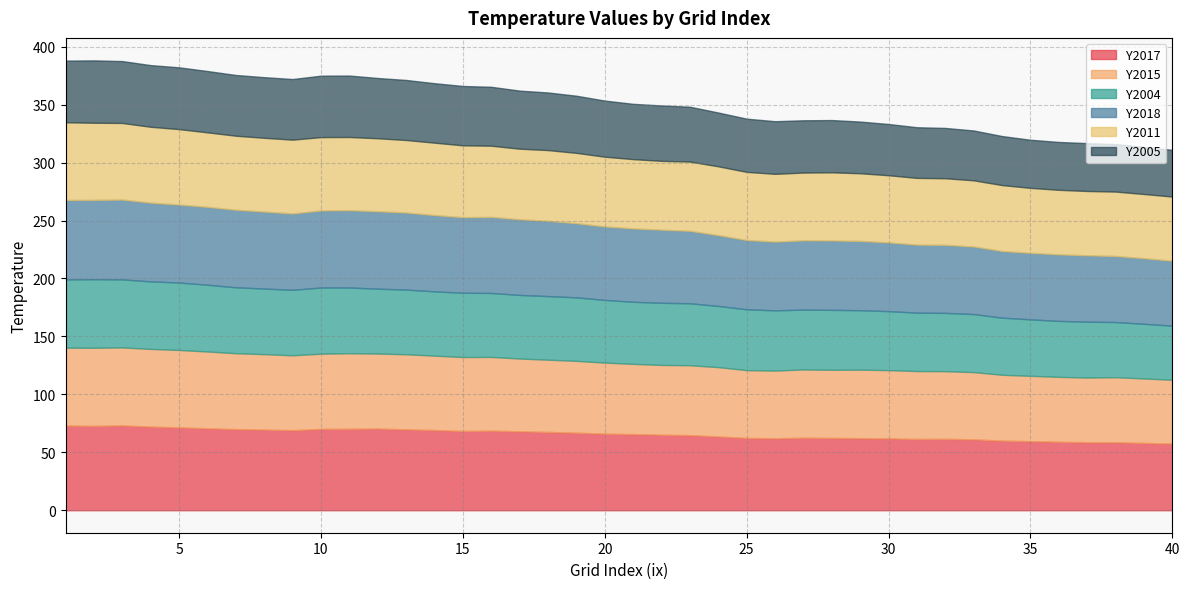

True or false: Y2011 and Y2005 intersect in this chart.

False